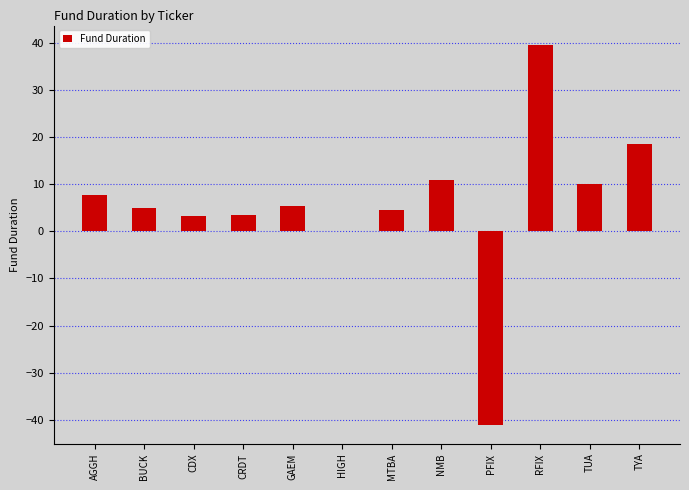

True or false: the data shows 4.5 at MTBA.

True